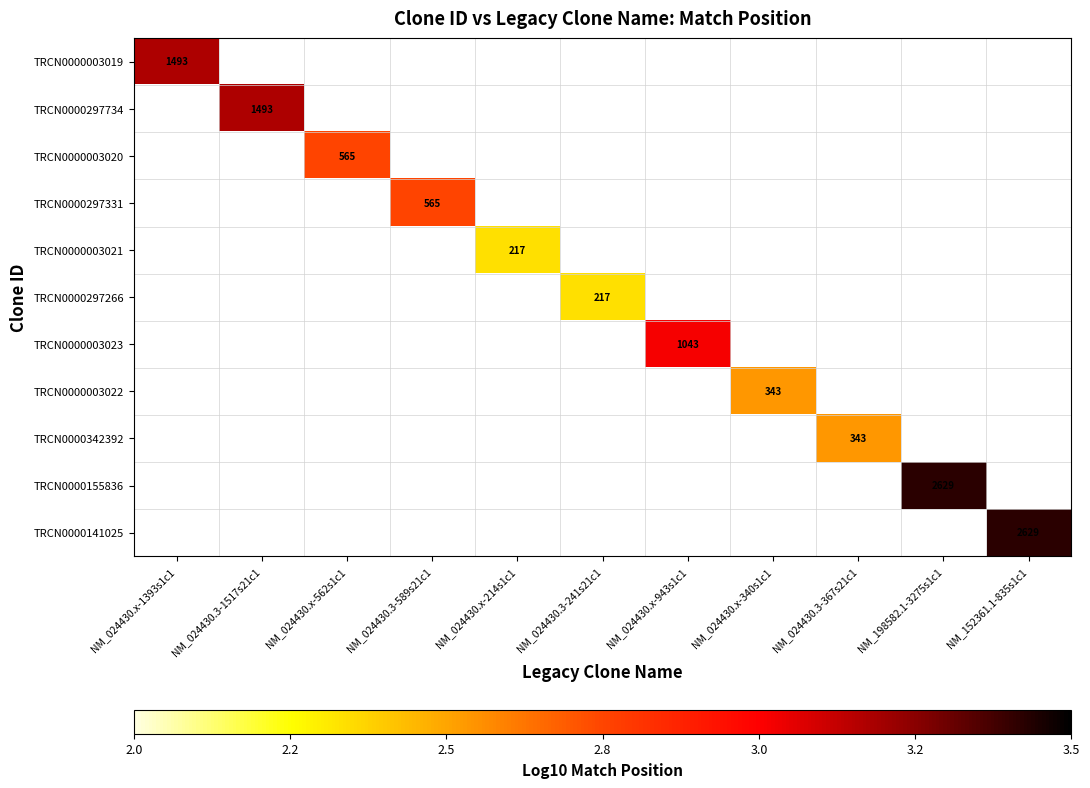

Is the value of TRCN0000297266 at NM_024430.3-241s21c1 greater than the value of TRCN0000003020 at NM_024430.3-1517s21c1?

No